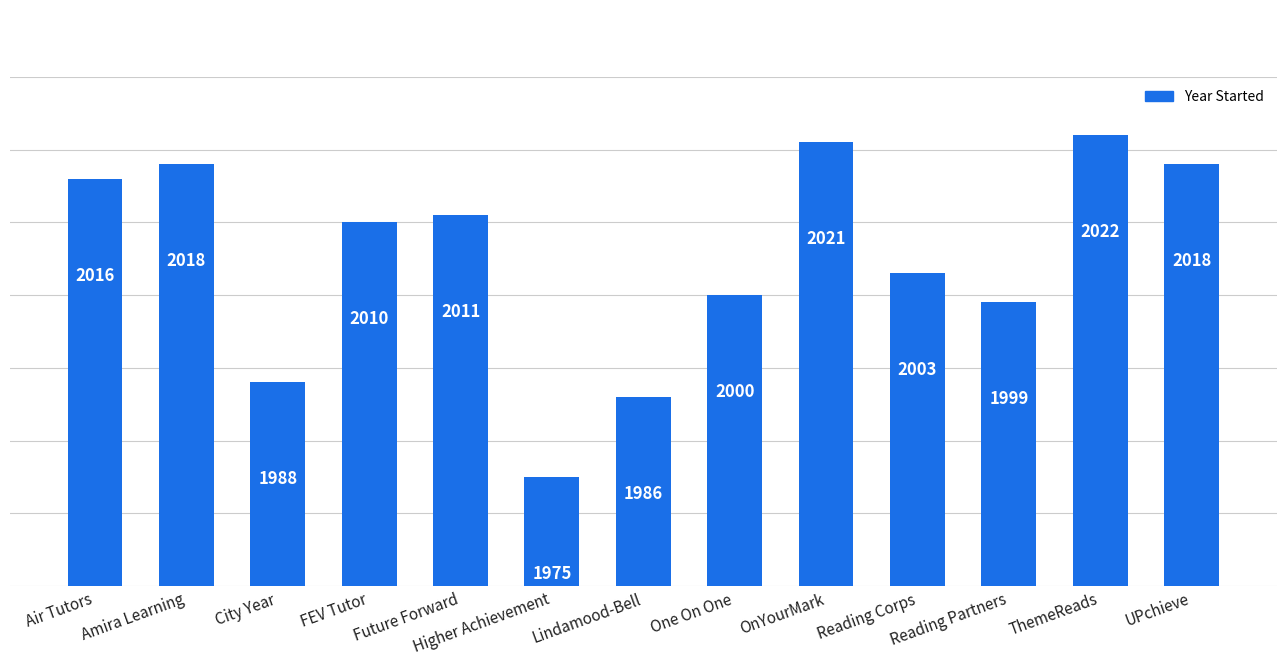

Approximately how many times larger is the value at ThemeReads compared to Lindamood-Bell?

1.0